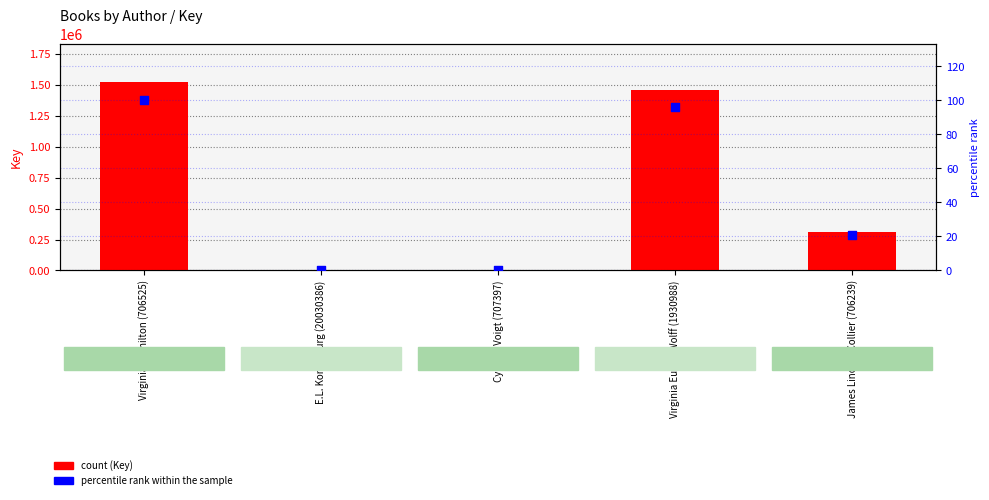

Which series has the largest total across all categories?

Key